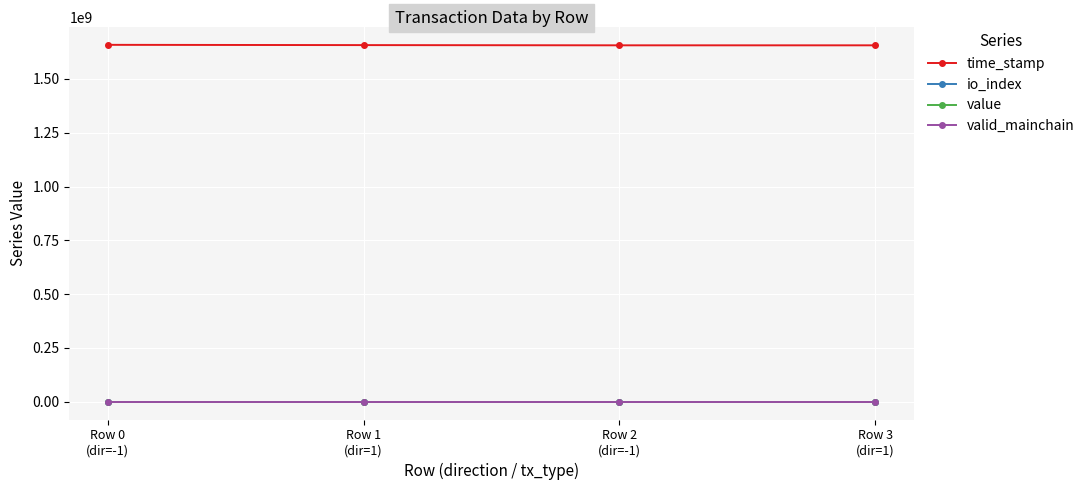

The time_stamp series shows 2454754874.9 at Row 3
(dir=1). True or false?

False